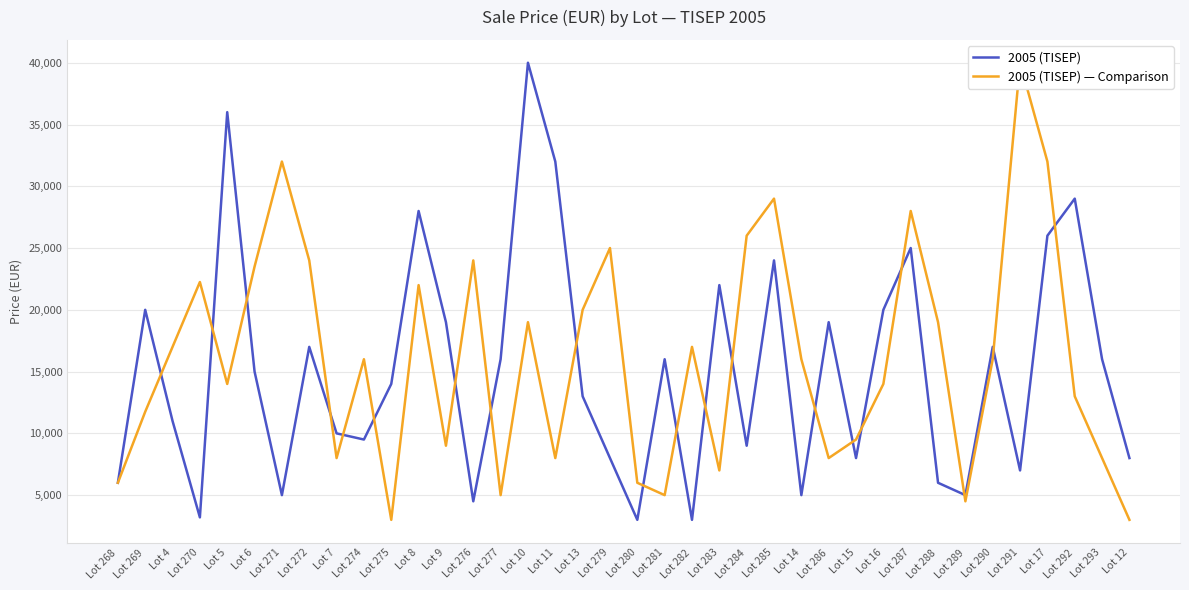

After their last crossing, which series has the higher values: 2005 (TISEP) or 2005 (TISEP) — Comparison?

2005 (TISEP)